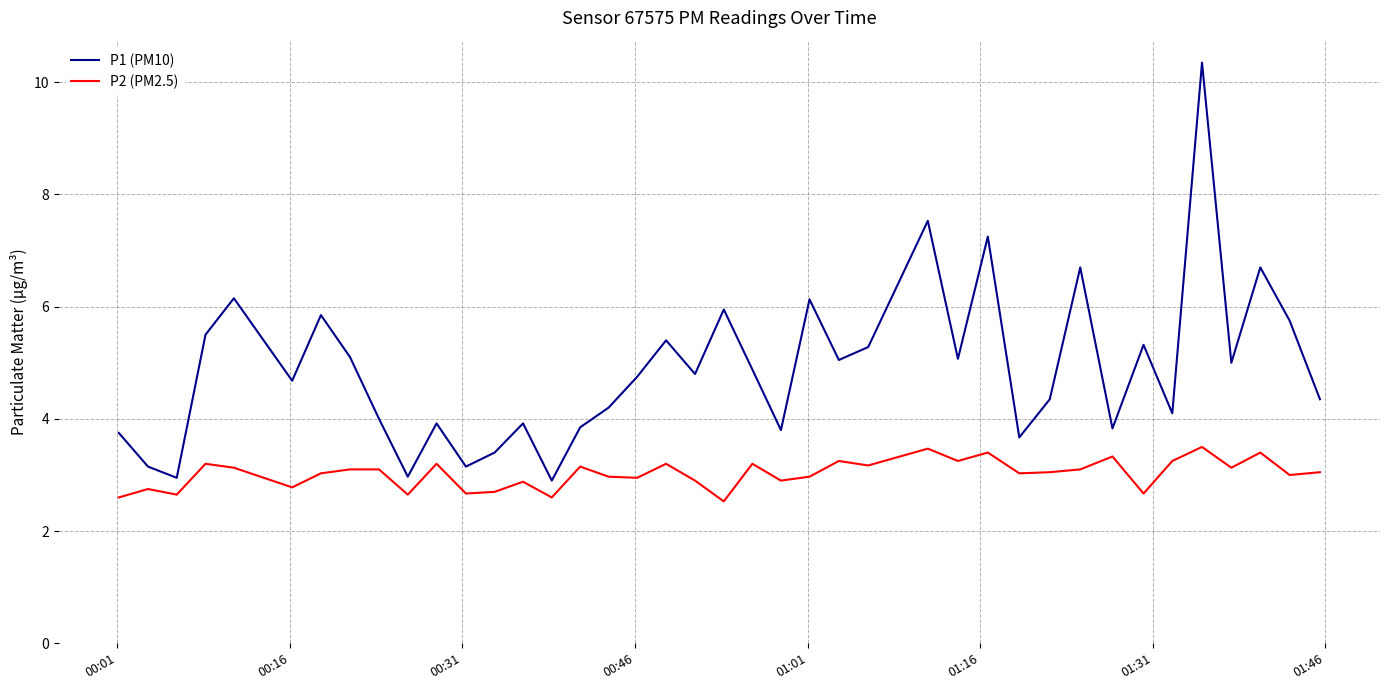

Which series has the largest total across all categories?

P1 (PM10)